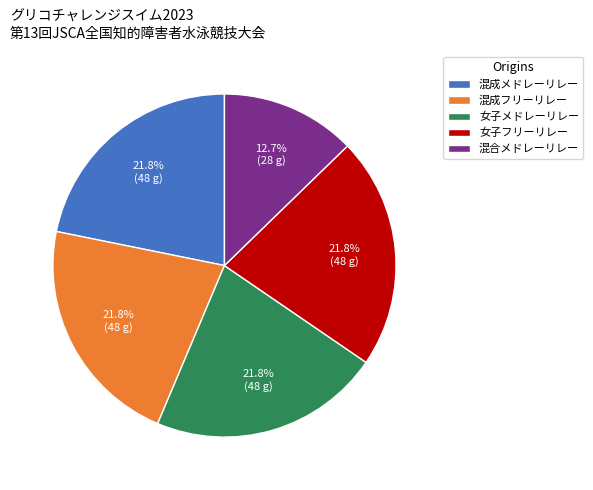

Count the number of slices in the pie.

5